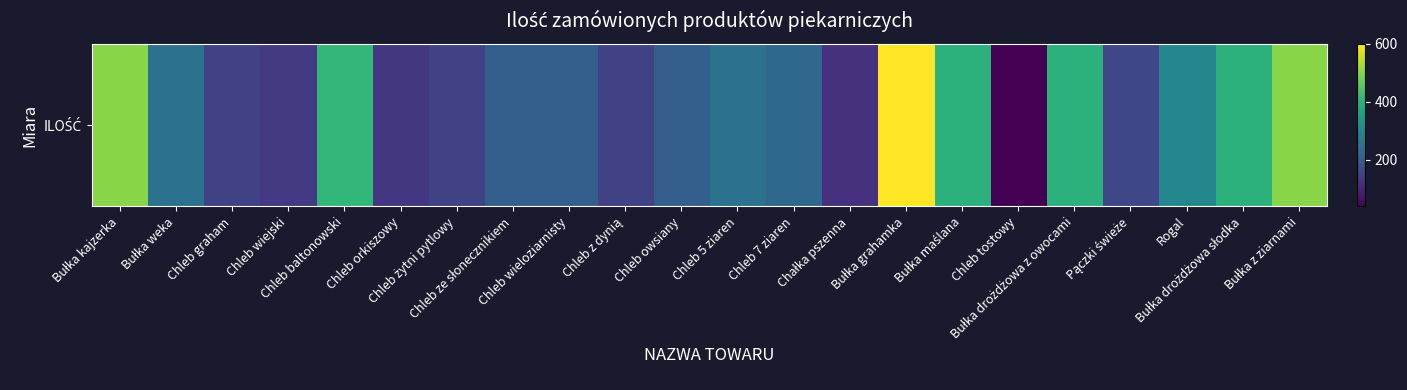

Where does the data first go above 230?

Bułka kajzerka